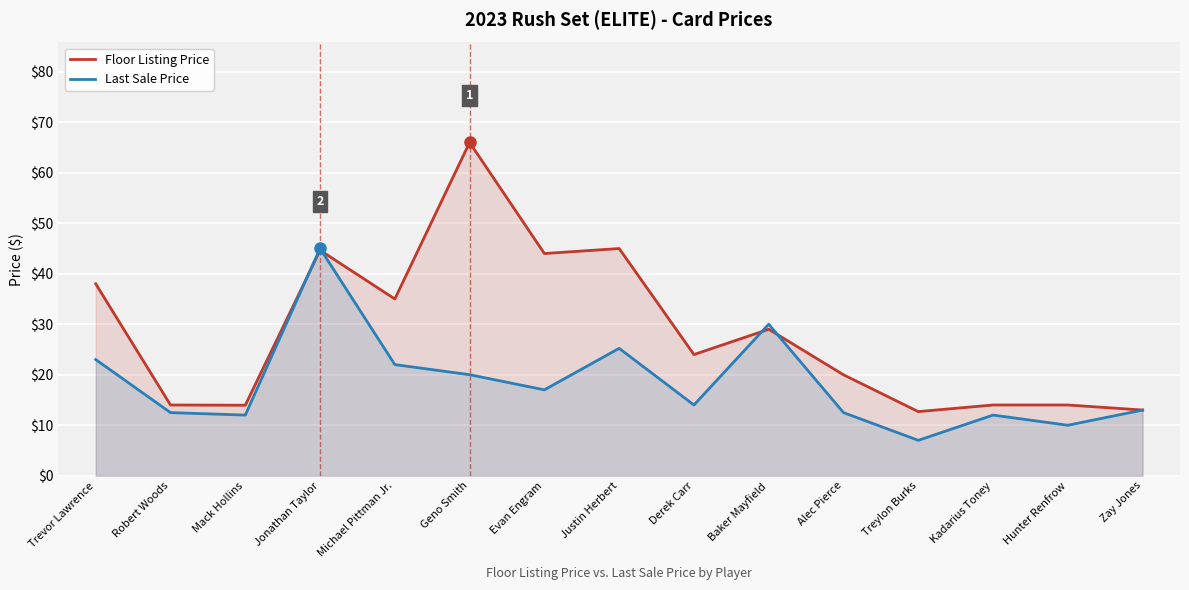

Between Geno Smith and Michael Pittman Jr., which is larger?

Geno Smith